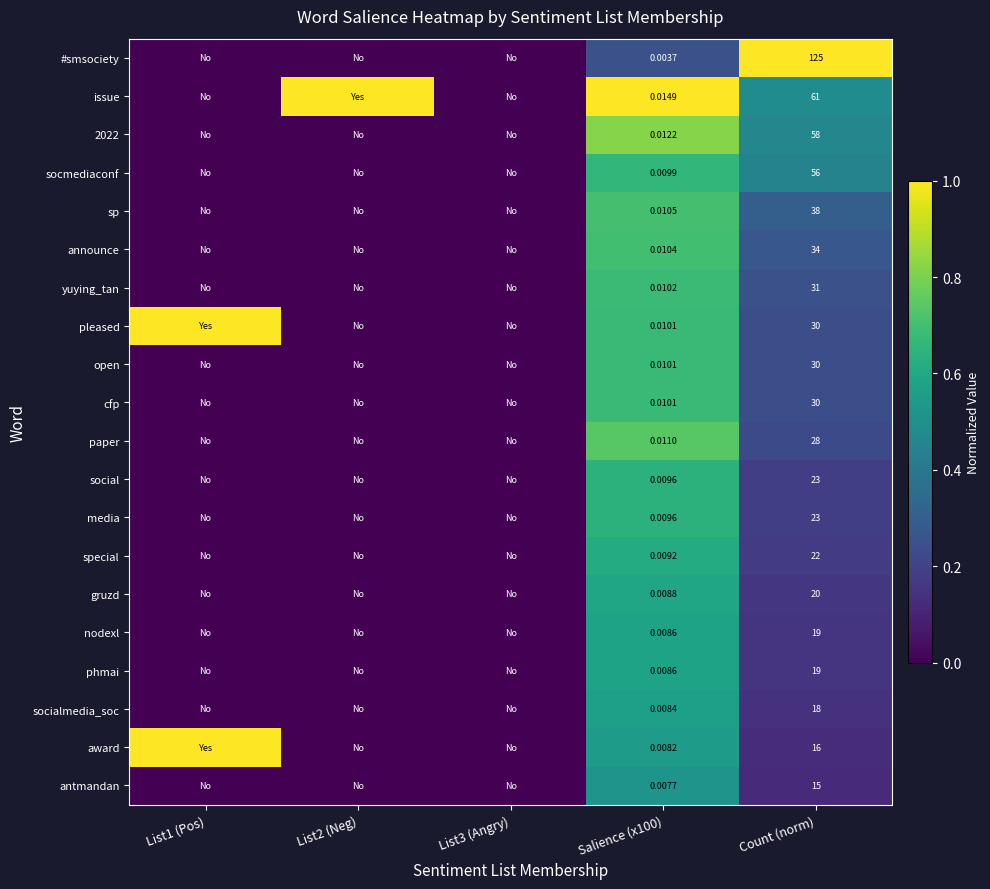

Which series changed the most between List1 (Pos) and List2 (Neg)?

issue